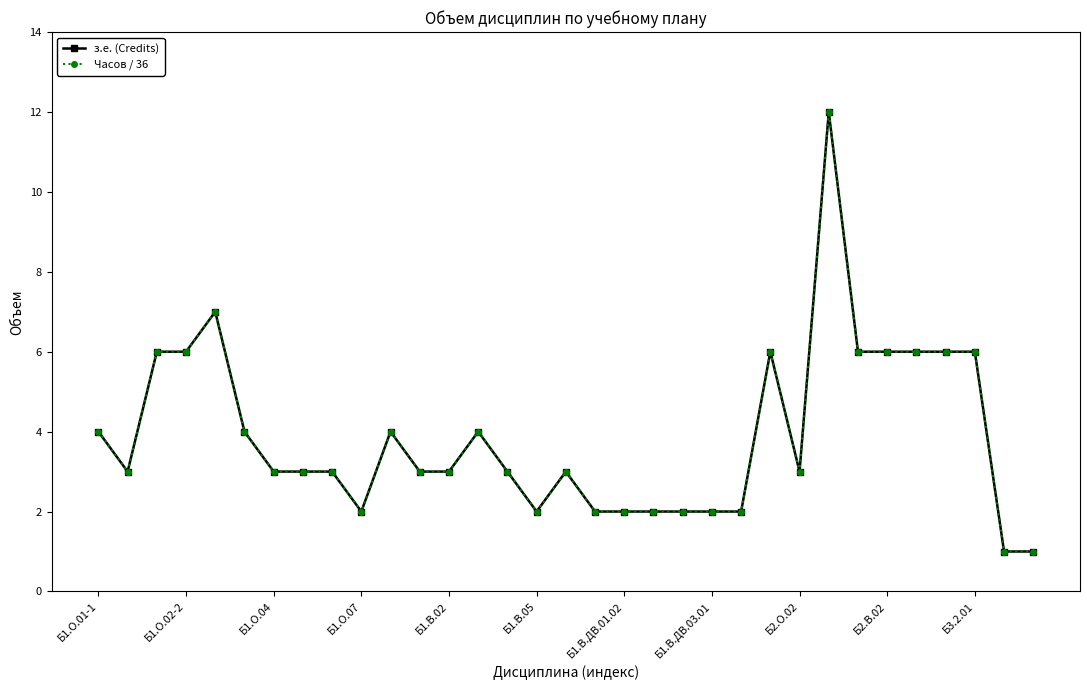

What is the minimum value for з.е. (Credits)?

1